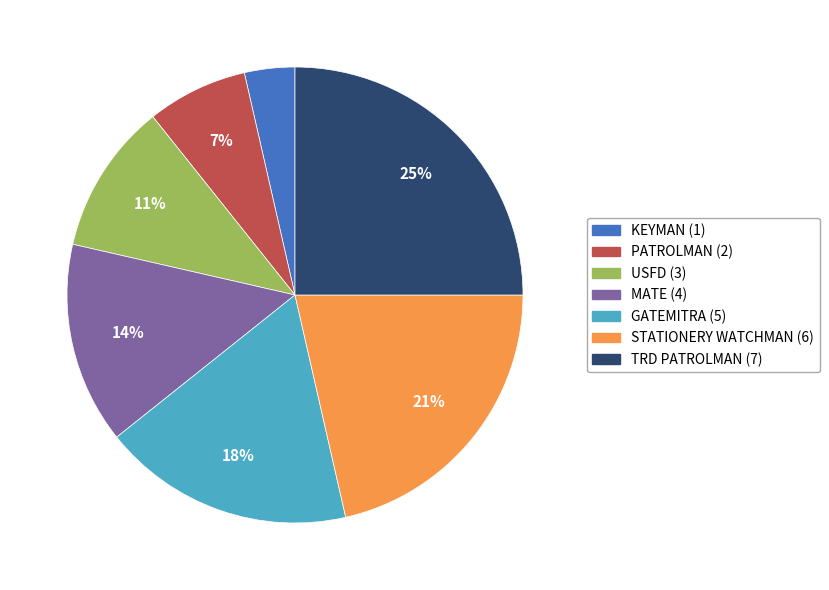

What is the ratio of the value at MATE to the value at STATIONERY WATCHMAN?

0.7